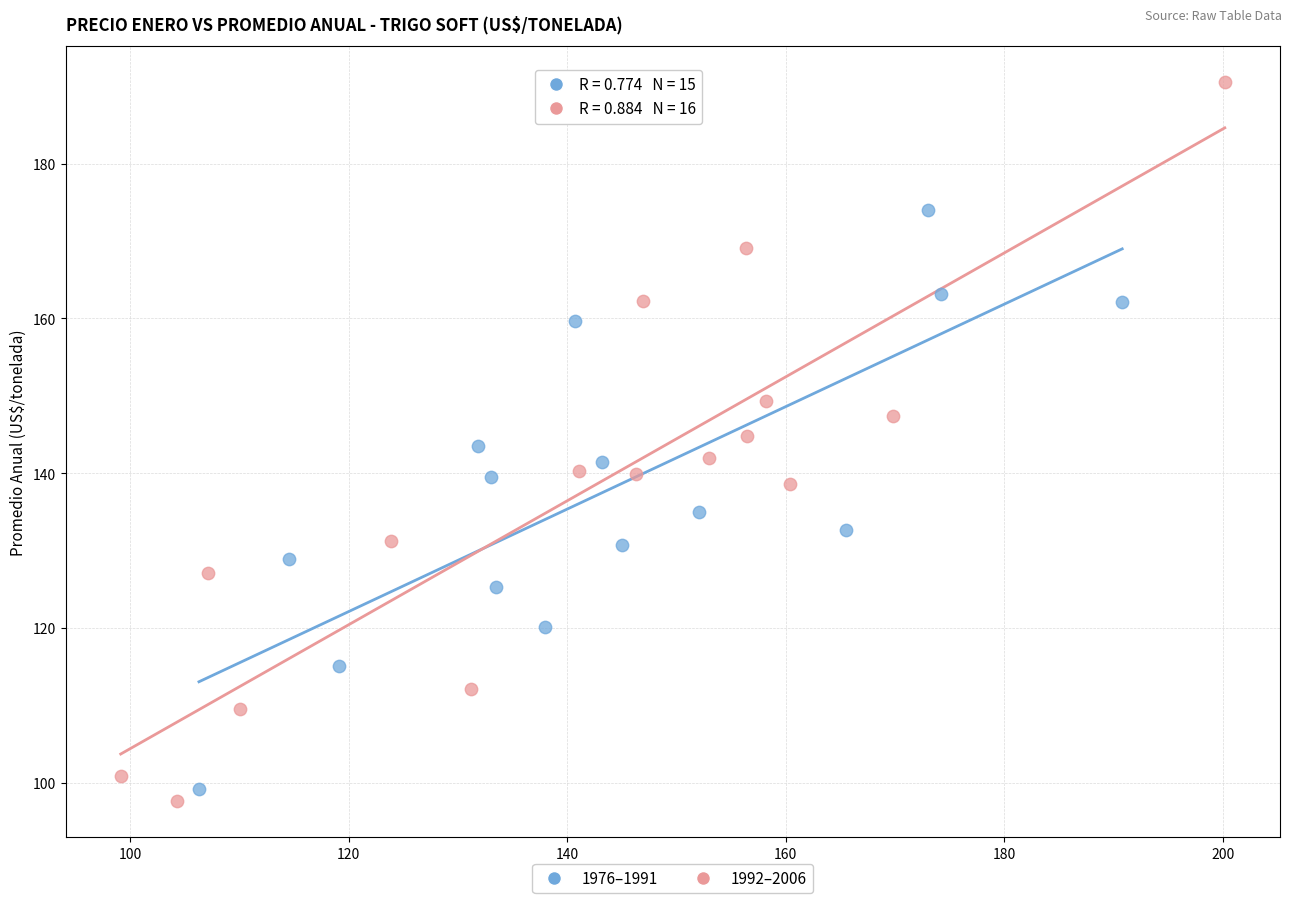

Which series has the widest spread of Y values?

1992–2006